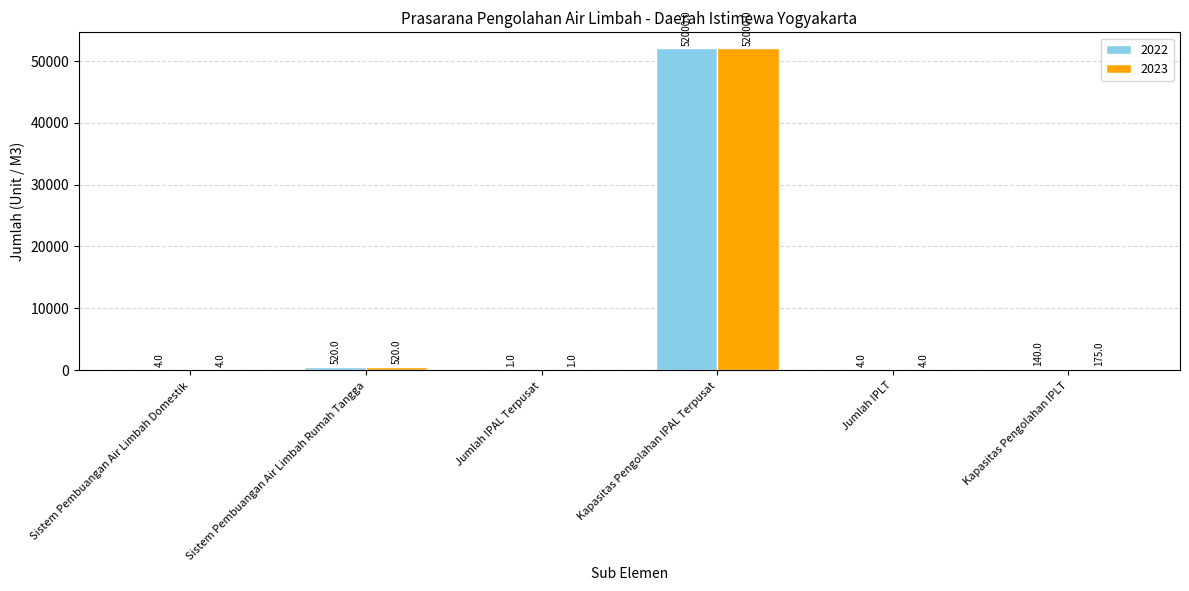

Reading right to left, what are all the values shown in this chart?

2022: Kapasitas Pengolahan IPLT=140	Jumlah IPLT=4	Kapasitas Pengolahan IPAL Terpusat=52000	Jumlah IPAL Terpusat=1	Sistem Pembuangan Air Limbah Rumah Tangga=520	Sistem Pembuangan Air Limbah Domestik=4
2023: Kapasitas Pengolahan IPLT=175	Jumlah IPLT=4	Kapasitas Pengolahan IPAL Terpusat=52000	Jumlah IPAL Terpusat=1	Sistem Pembuangan Air Limbah Rumah Tangga=520	Sistem Pembuangan Air Limbah Domestik=4